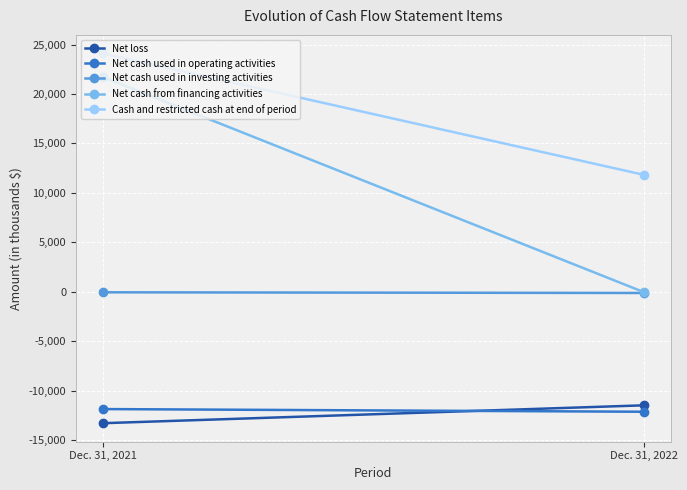

What are all the series names shown in the legend?

Net loss, Net cash used in operating activities, Net cash used in investing activities, Net cash from financing activities, Cash and restricted cash at end of period